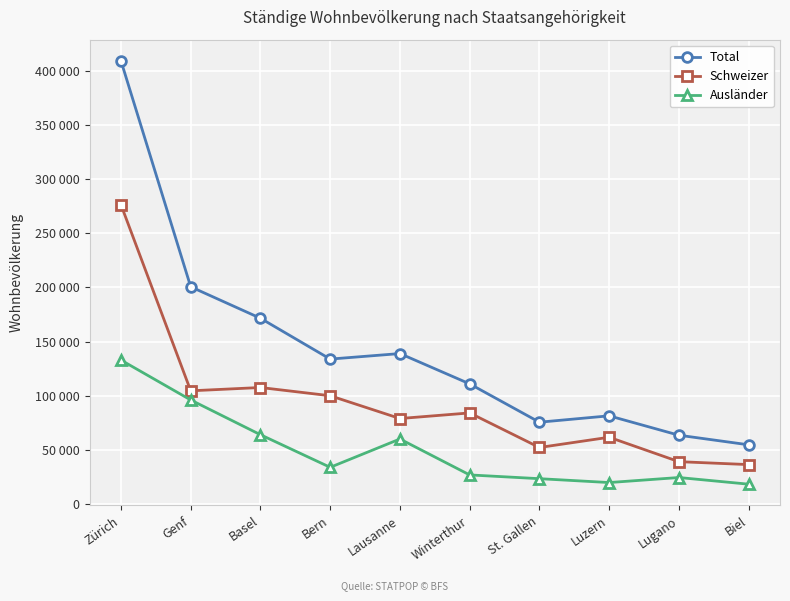

Which category has the highest value across all series?

Zürich